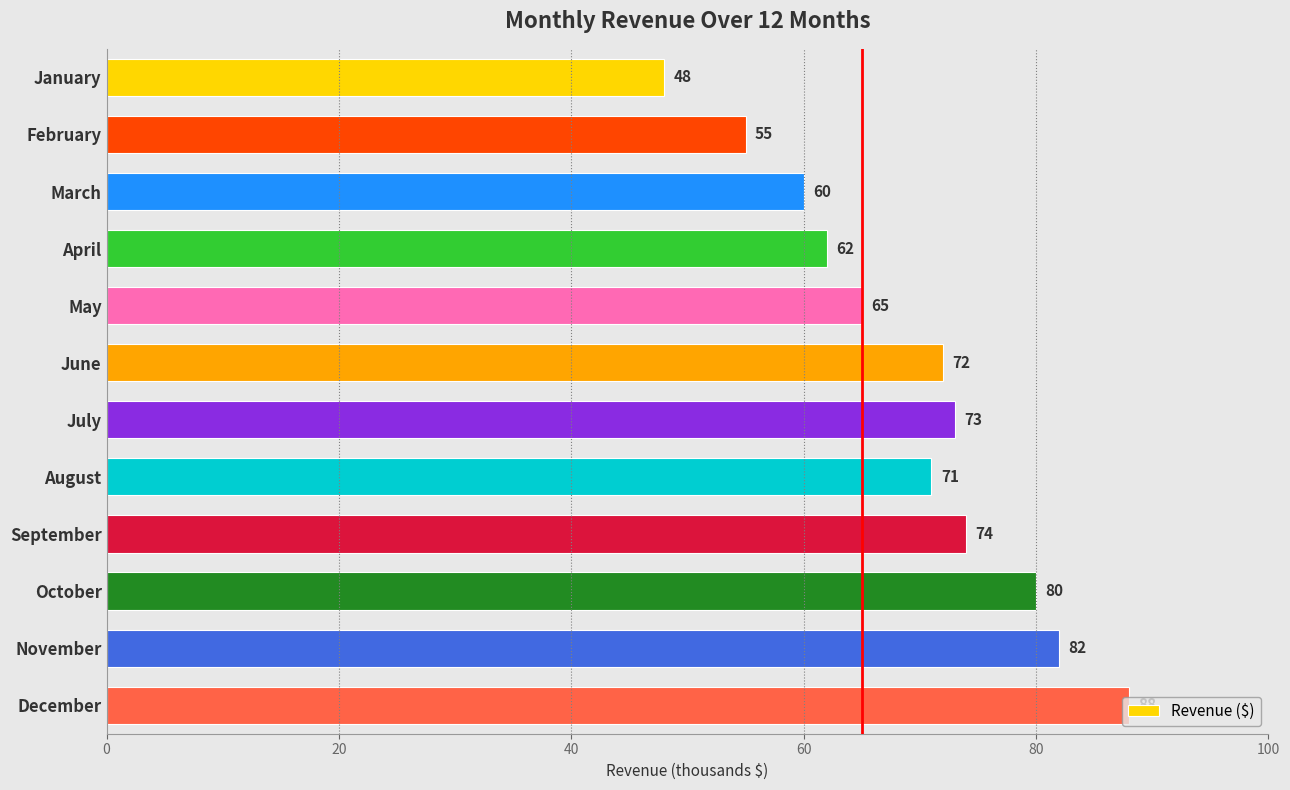

List the labels in order of value, smallest first.

January, February, March, April, May, August, June, July, September, October, November, December